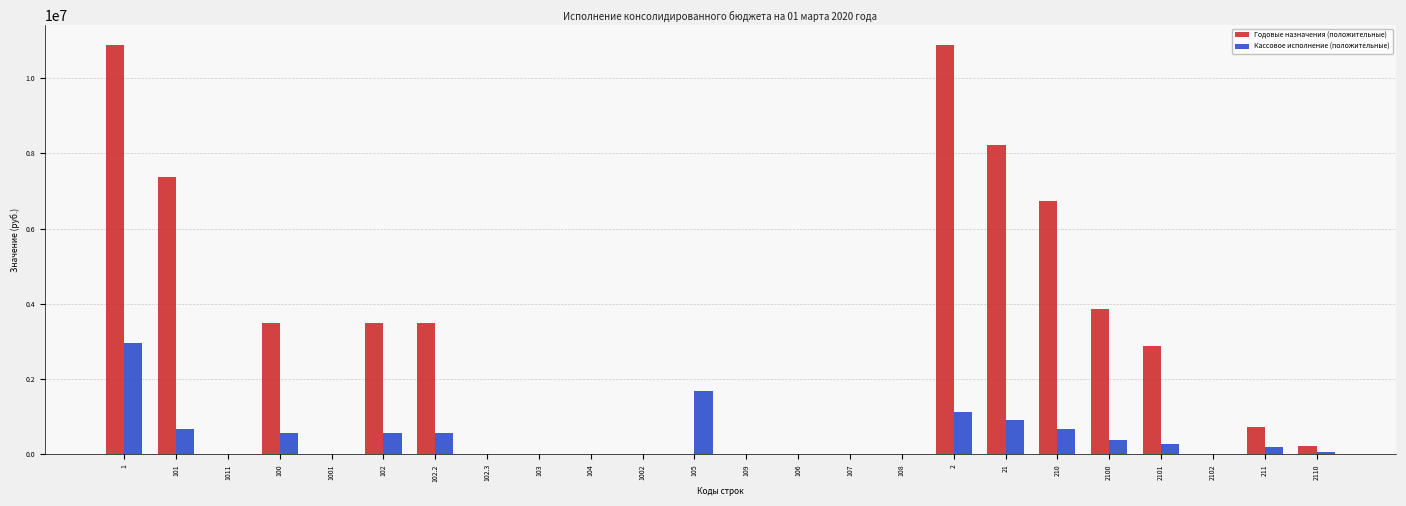

What is the sum of the Годовые назначения (положительные) values at 2102 and 2101?

2880000.0